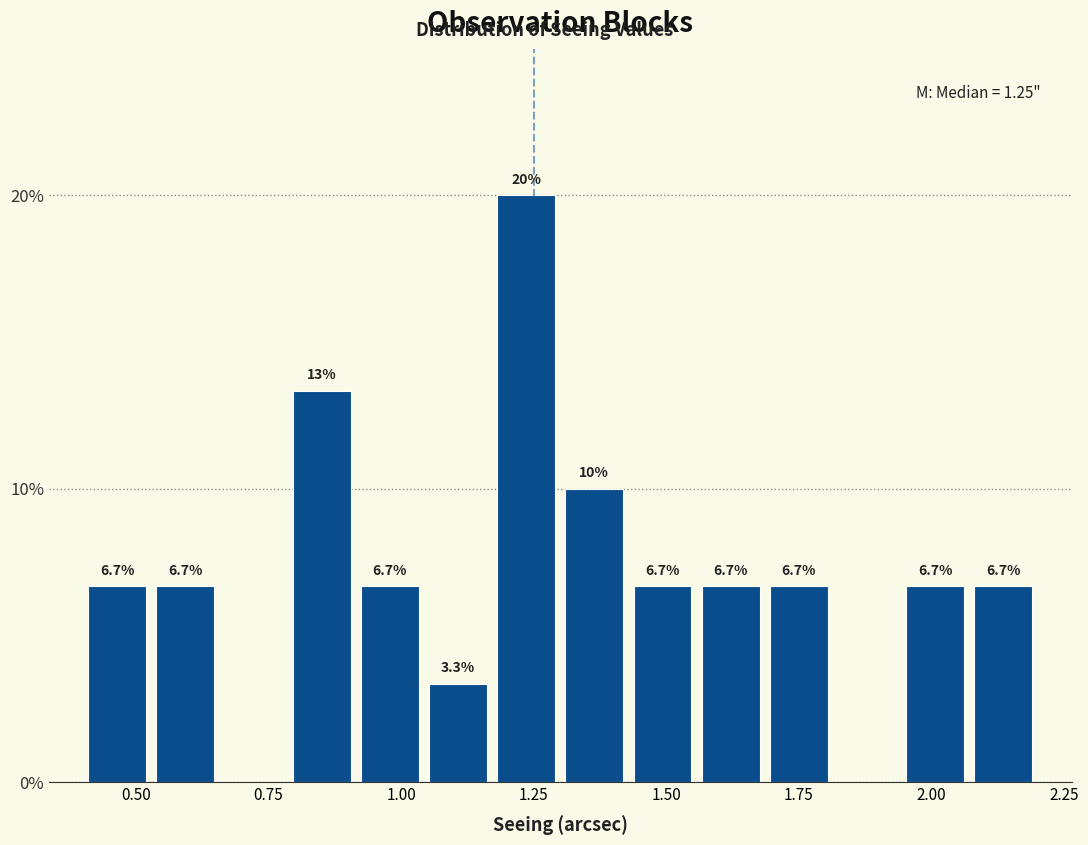

Read against the x-axis, roughly where is the centre of the tallest bar?

1.25